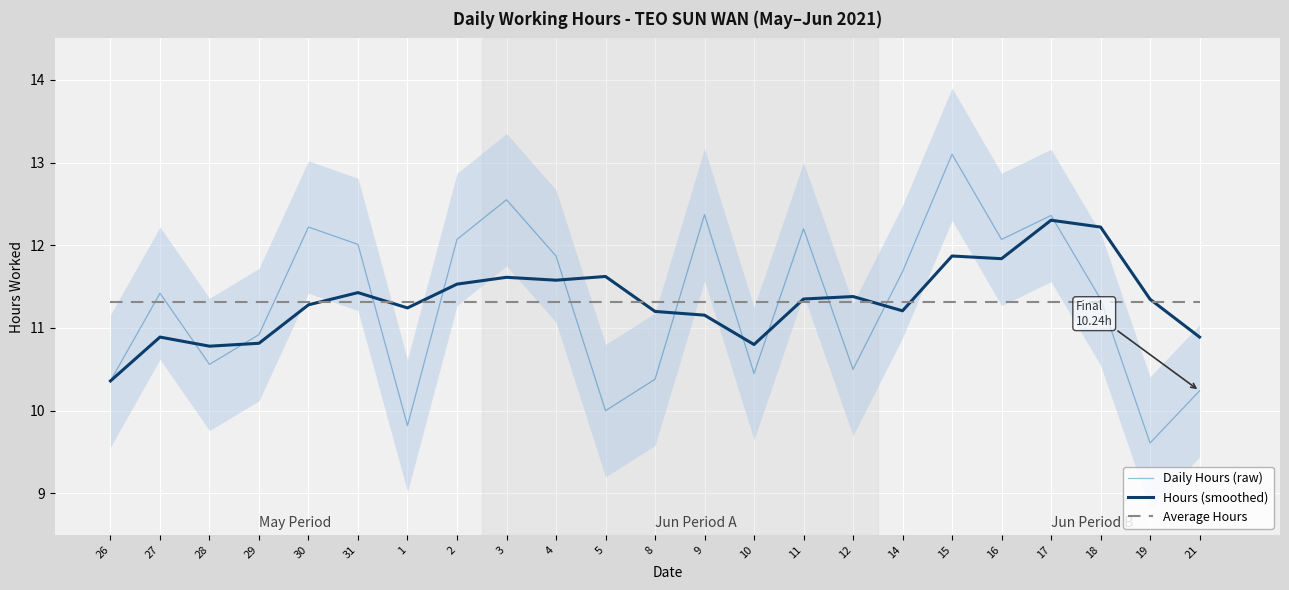

What is the average value of the Average Hours series?

11.3